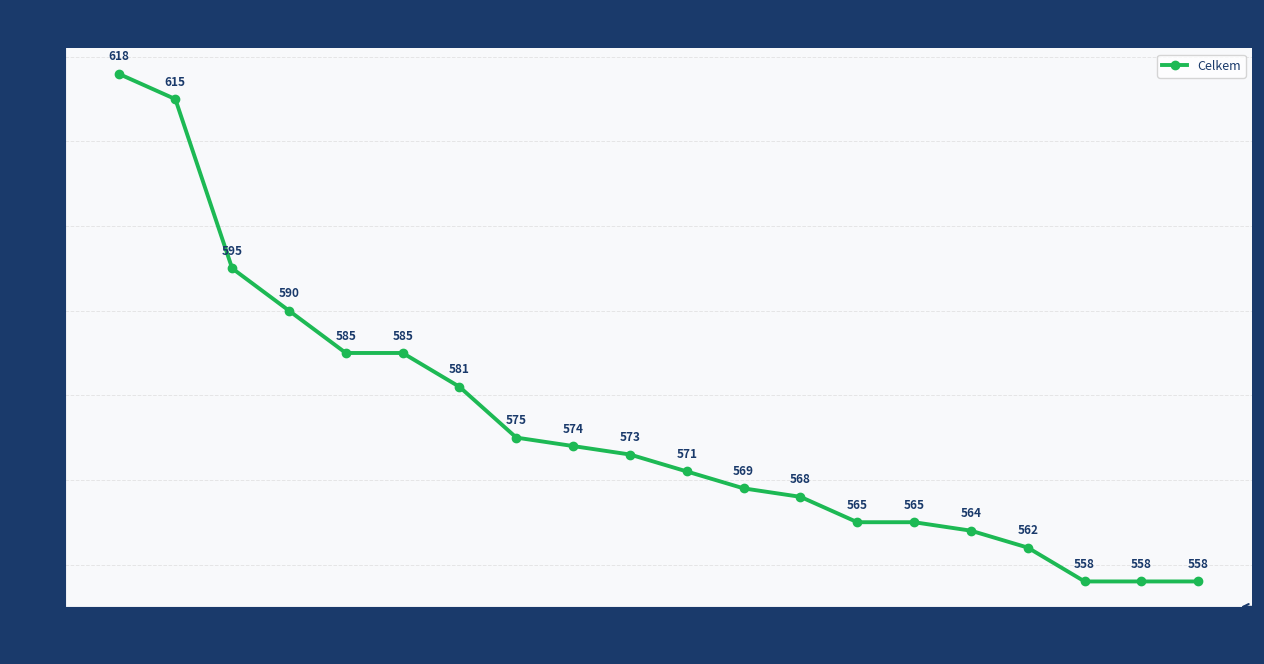

The value at 10 is 984. True or false?

False